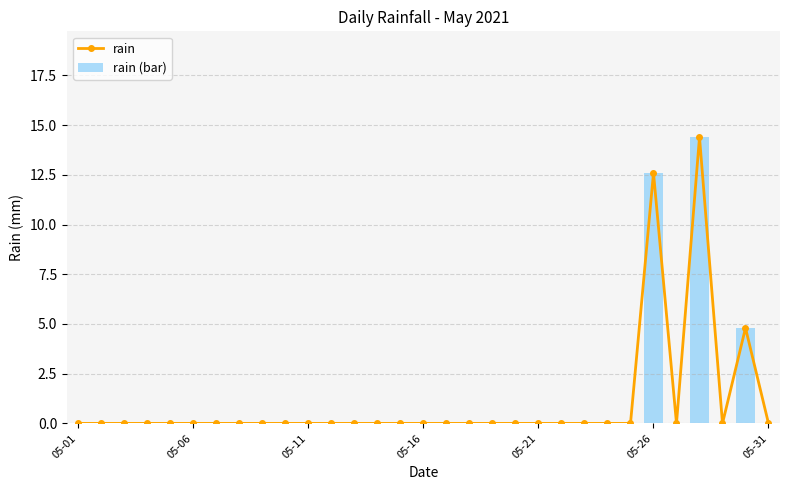

Does the chart contain any negative values?

No